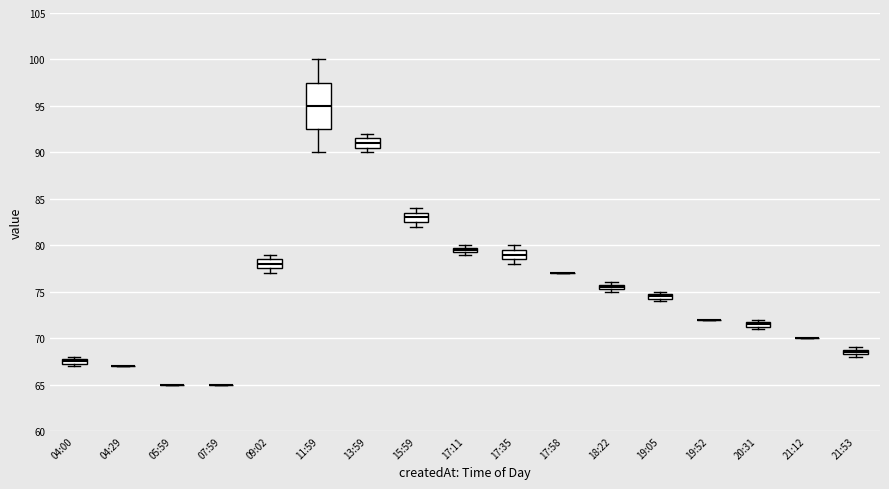

Which box is the tallest, from its lower edge to its upper edge?

11:59